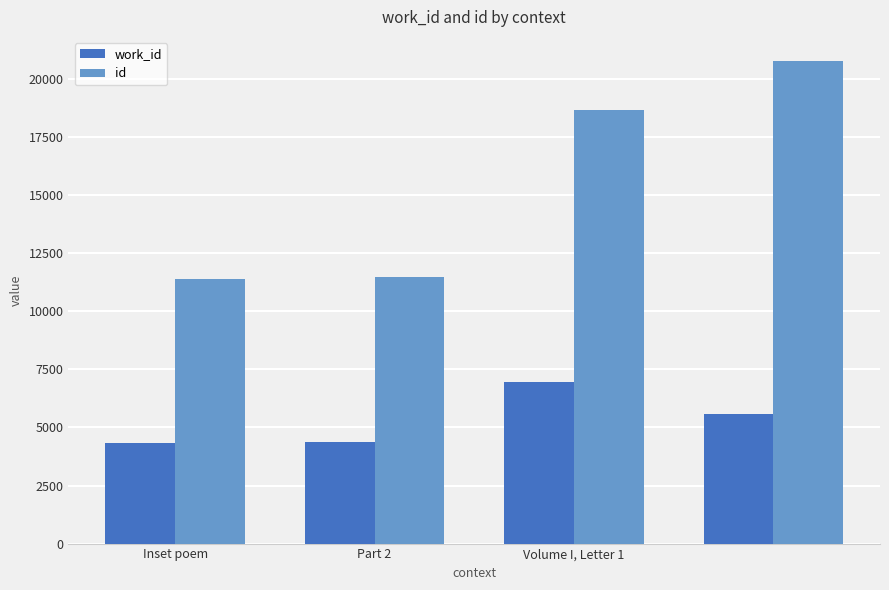

Rank the series by their maximum value, from highest to lowest.

id, work_id